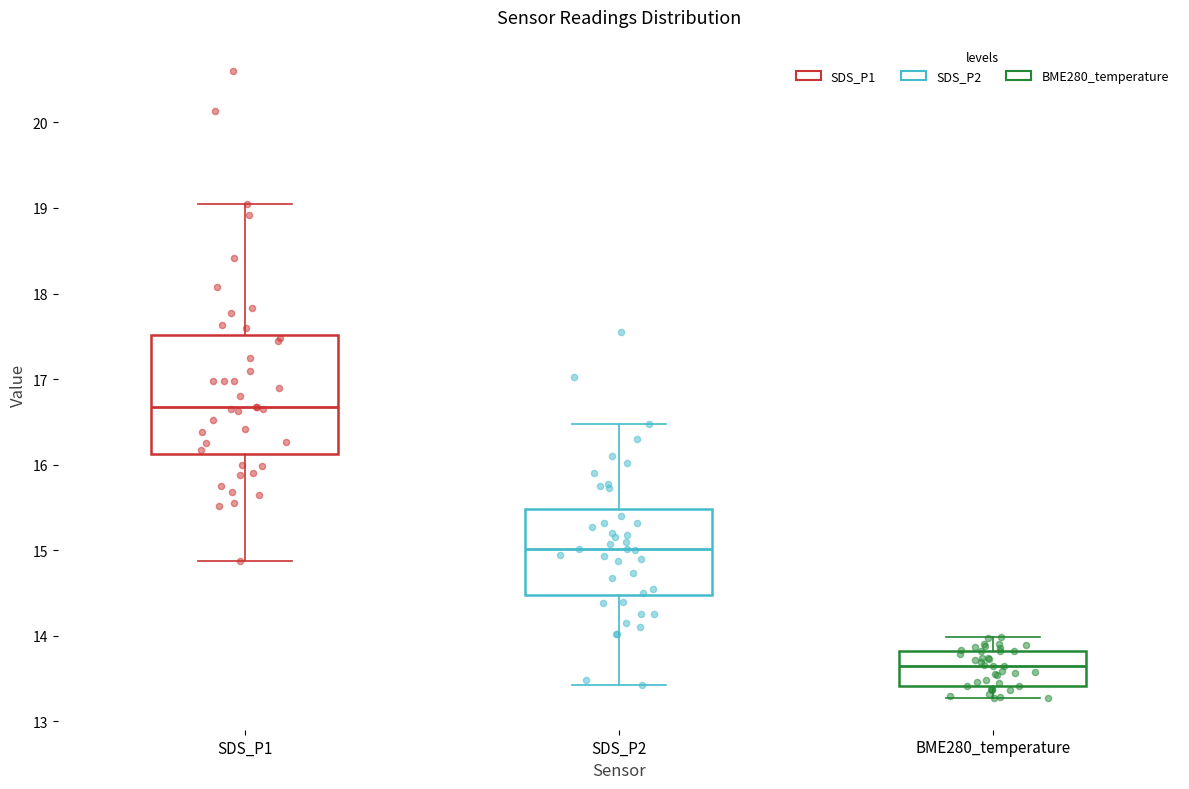

Comparing the boxes themselves (not the whiskers), which one is the tallest?

SDS_P1